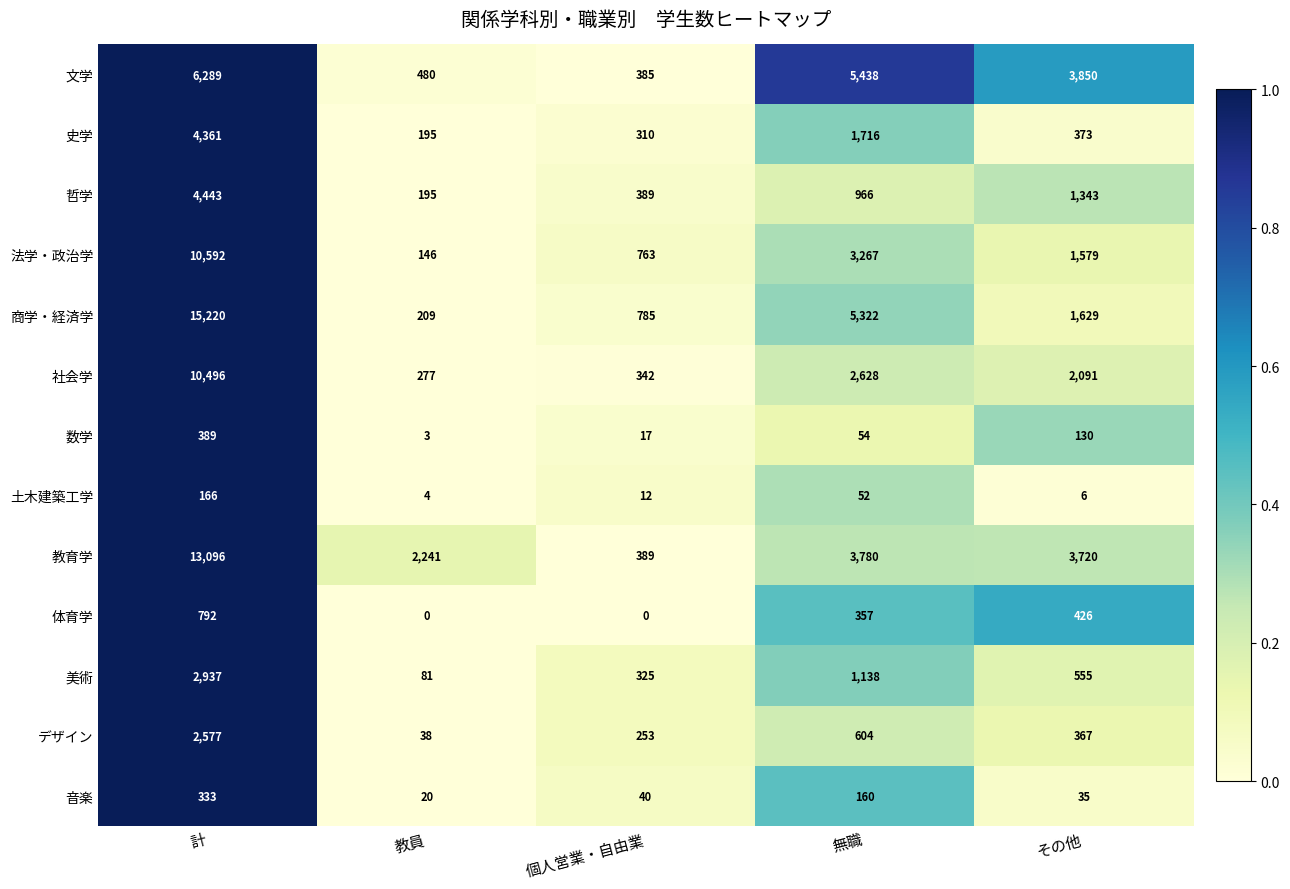

Which series changed the most between 計 and その他?

商学・経済学